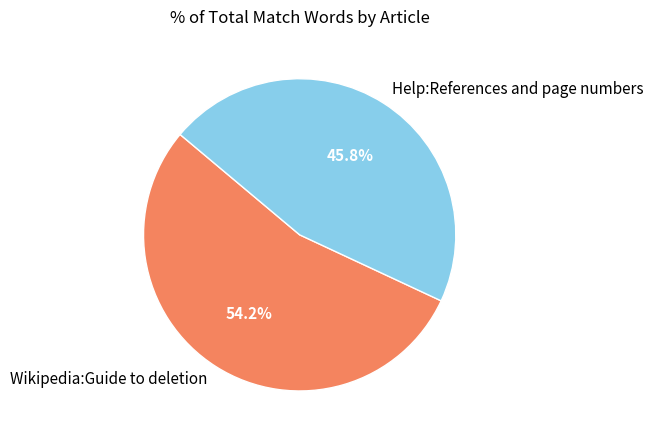

Is it true that Wikipedia:Guide to deletion is 54% of the pie?

True